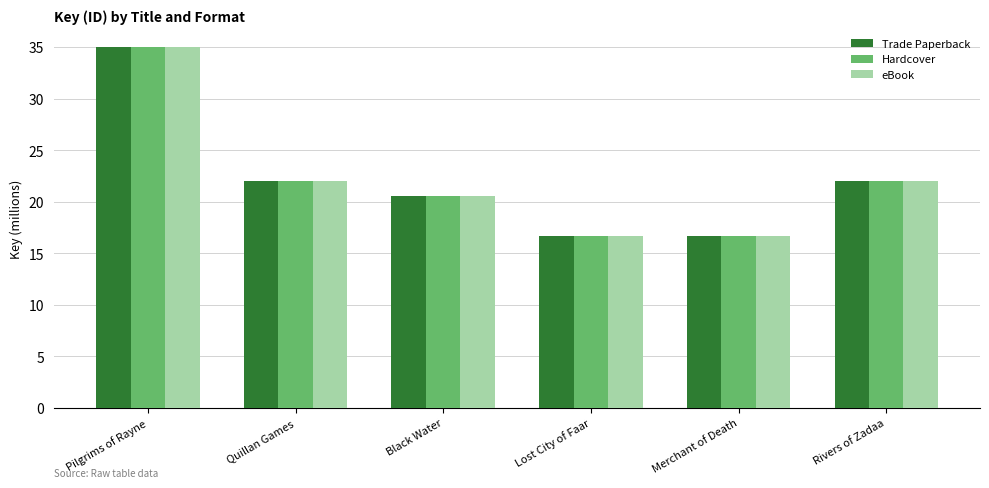

Is it true that Hardcover equals 30.8 at Black Water?

False